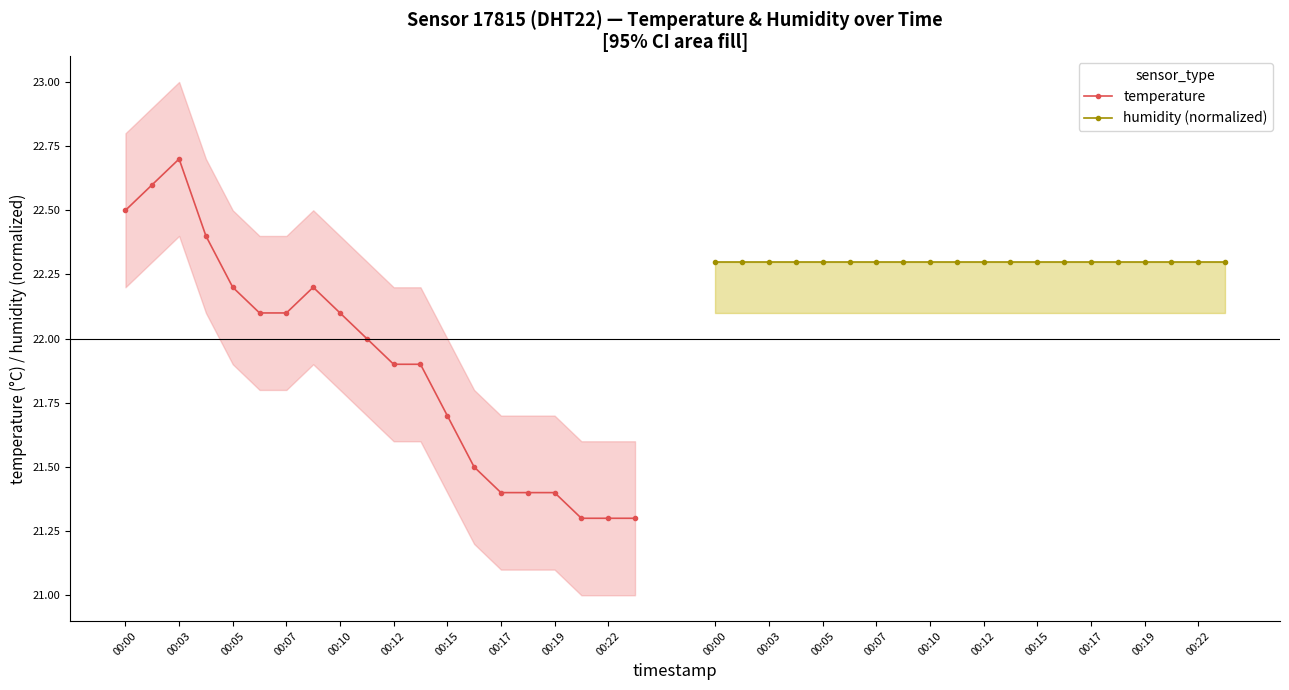

How many lines are shown in the chart?

2